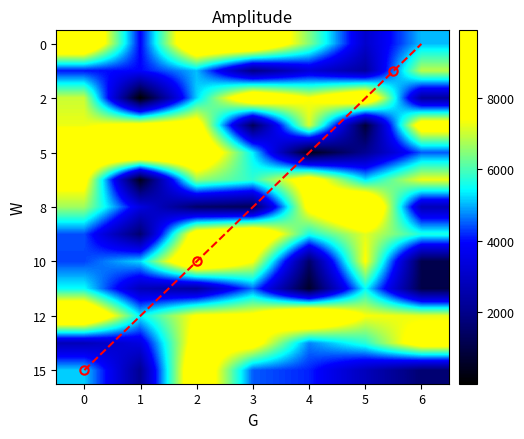

At how many categories does at least one series exceed 961?

7